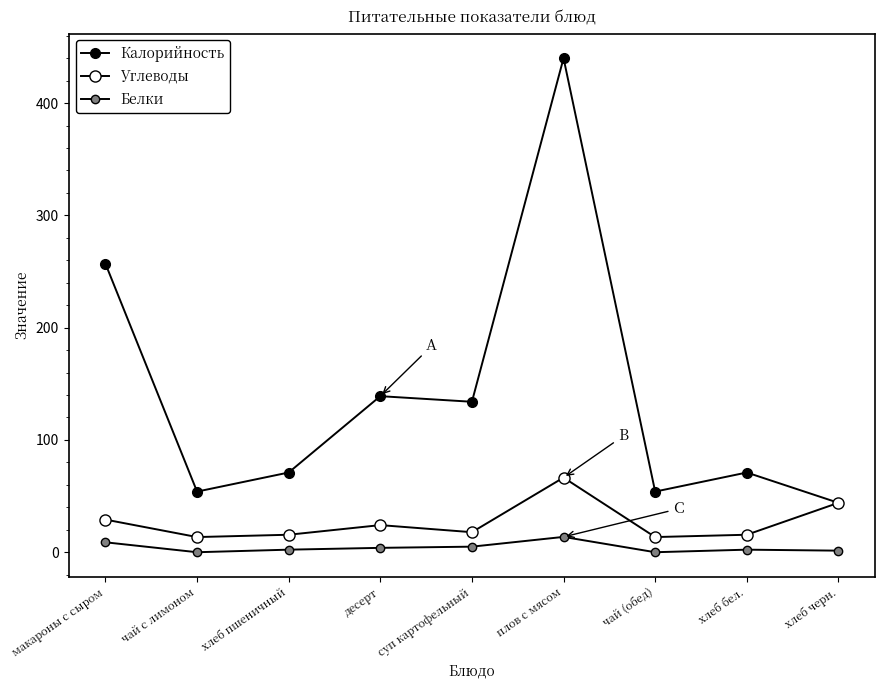

At which label does Калорийность reach its peak?

плов с мясом